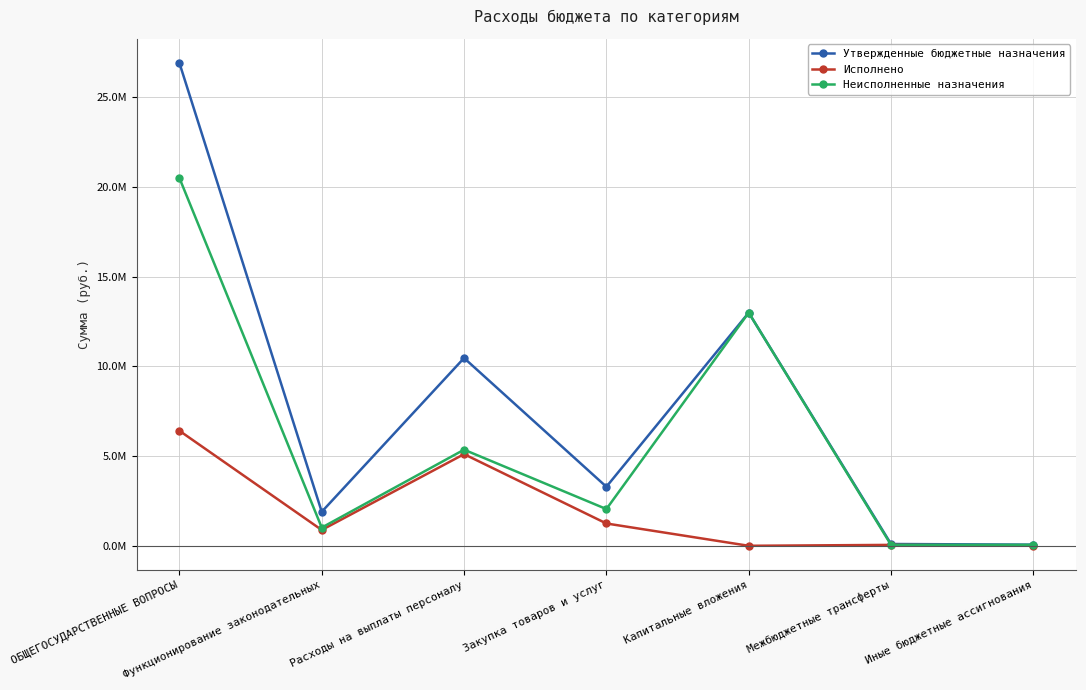

The value of Неисполненные назначения at Капитальные вложения is 13000000.0. True or false?

True